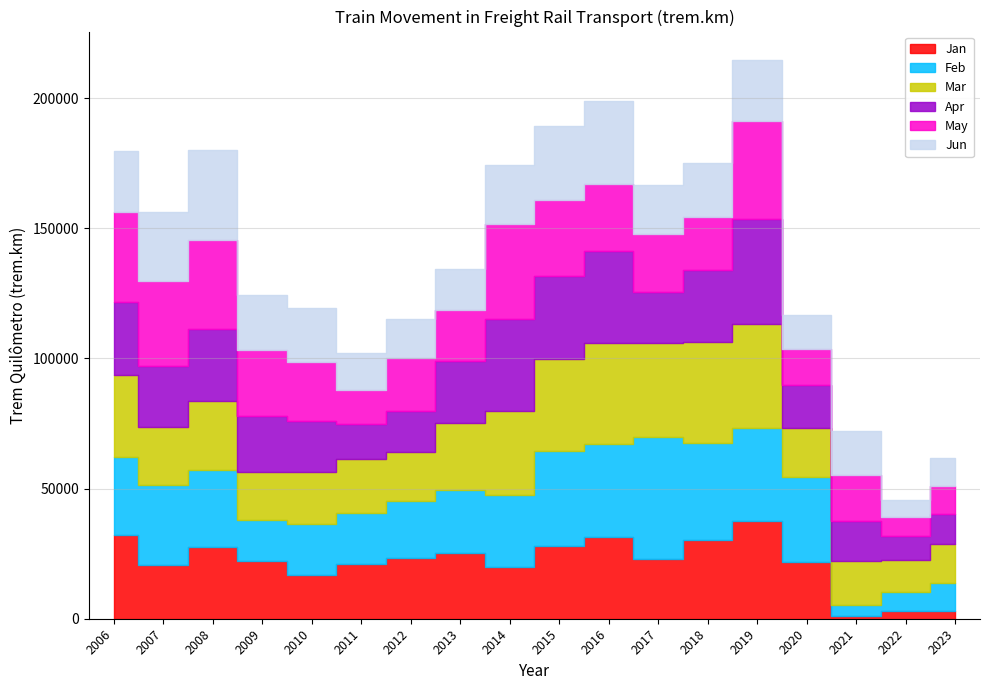

Rank the categories by Feb value from lowest to highest.

2021, 2022, 2023, 2009, 2011, 2010, 2012, 2013, 2014, 2008, 2006, 2007, 2020, 2016, 2019, 2015, 2018, 2017